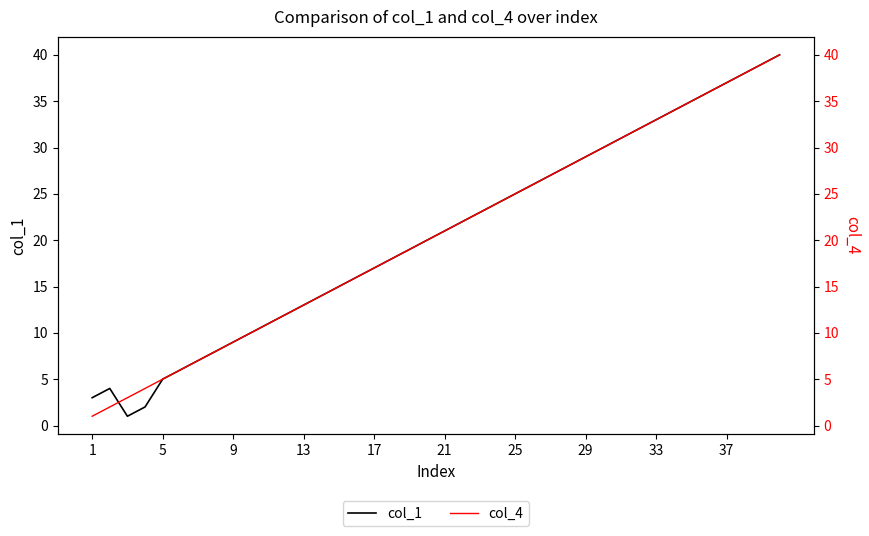

The col_1 series shows 5 at 1. True or false?

False